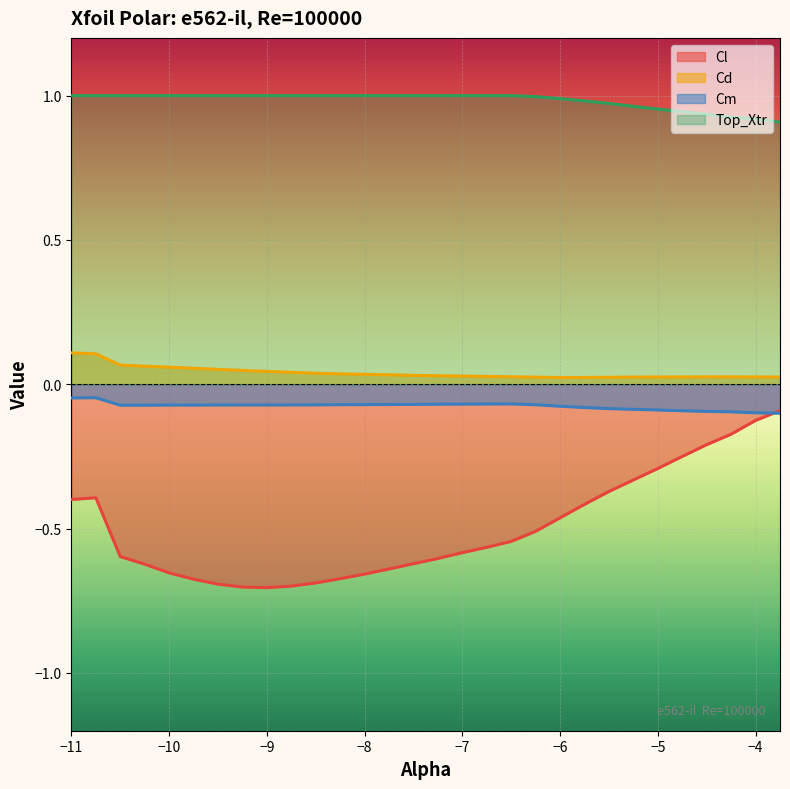

What are all the series names shown in the legend?

Cl, Cd, Cm, Top_Xtr